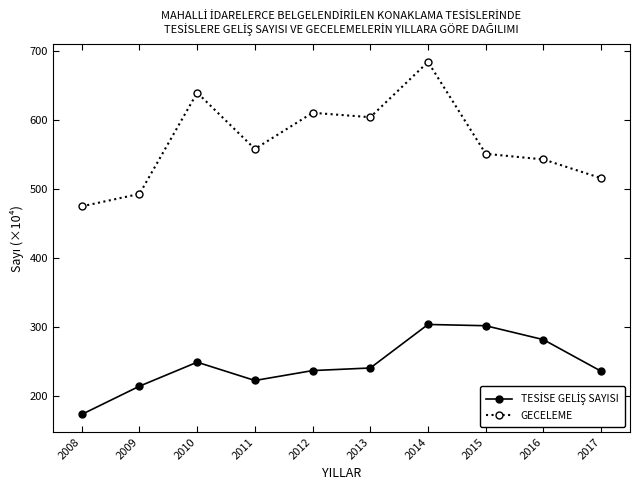

What is the difference between the highest and lowest values at 2010?

390.5